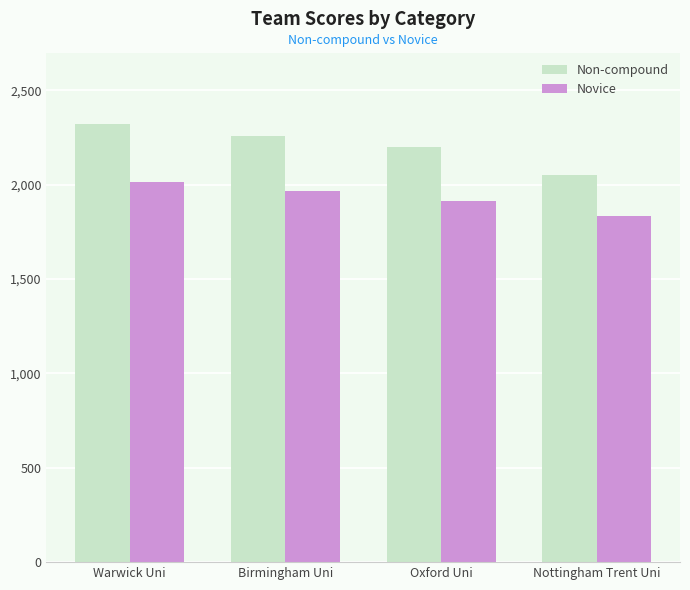

Which series has the widest spread of values?

Non-compound